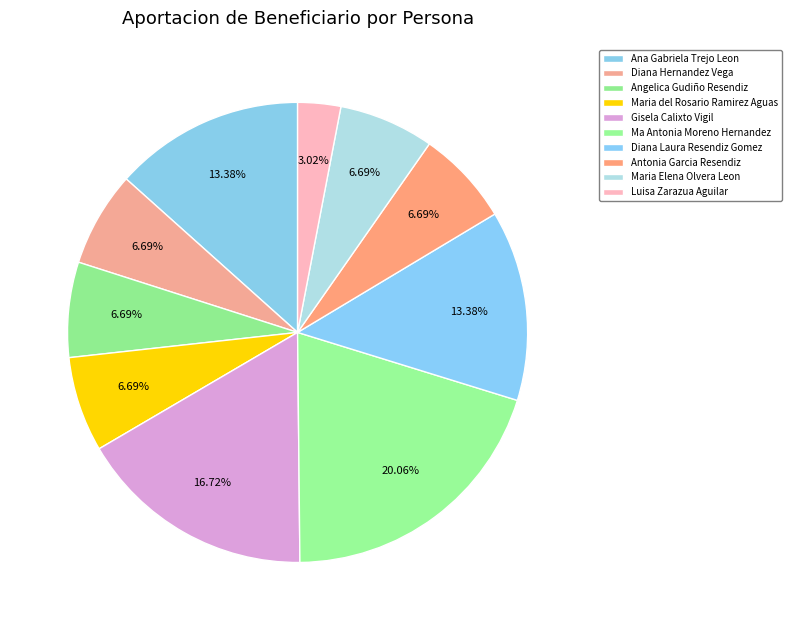

Rank the categories by value from lowest to highest.

Luisa Zarazua Aguilar, Diana Hernandez Vega, Angelica Gudiño Resendiz, Maria del Rosario Ramirez Aguas, Antonia Garcia Resendiz, Maria Elena Olvera Leon, Ana Gabriela Trejo Leon, Diana Laura Resendiz Gomez, Gisela Calixto Vigil, Ma Antonia Moreno Hernandez